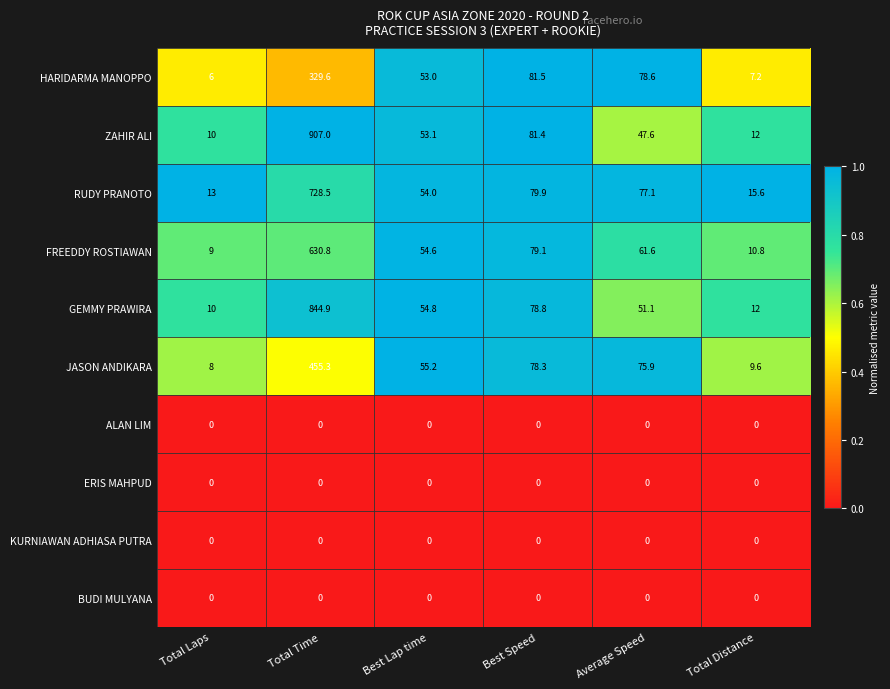

Is it true that ZAHIR ALI equals 12.0 at Total Distance?

True